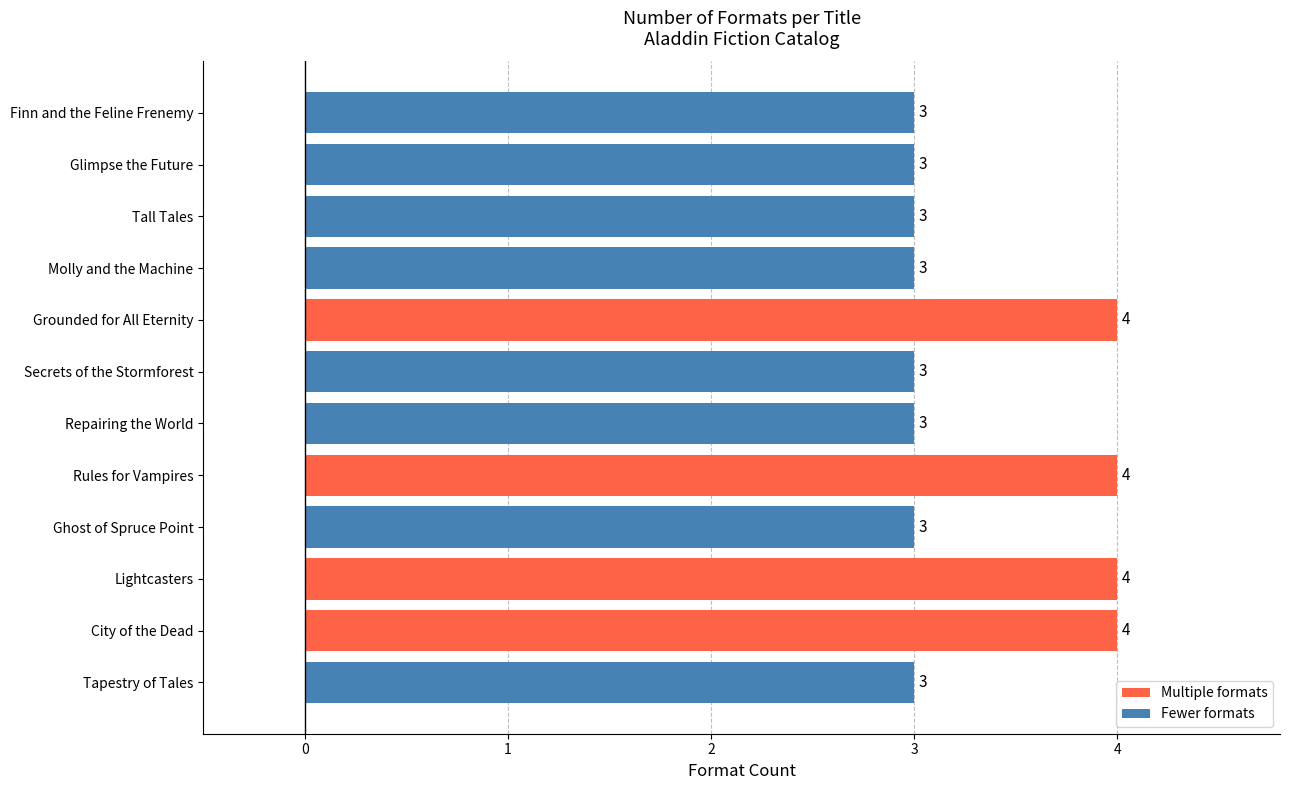

What is the difference between the maximum and second lowest values?

1